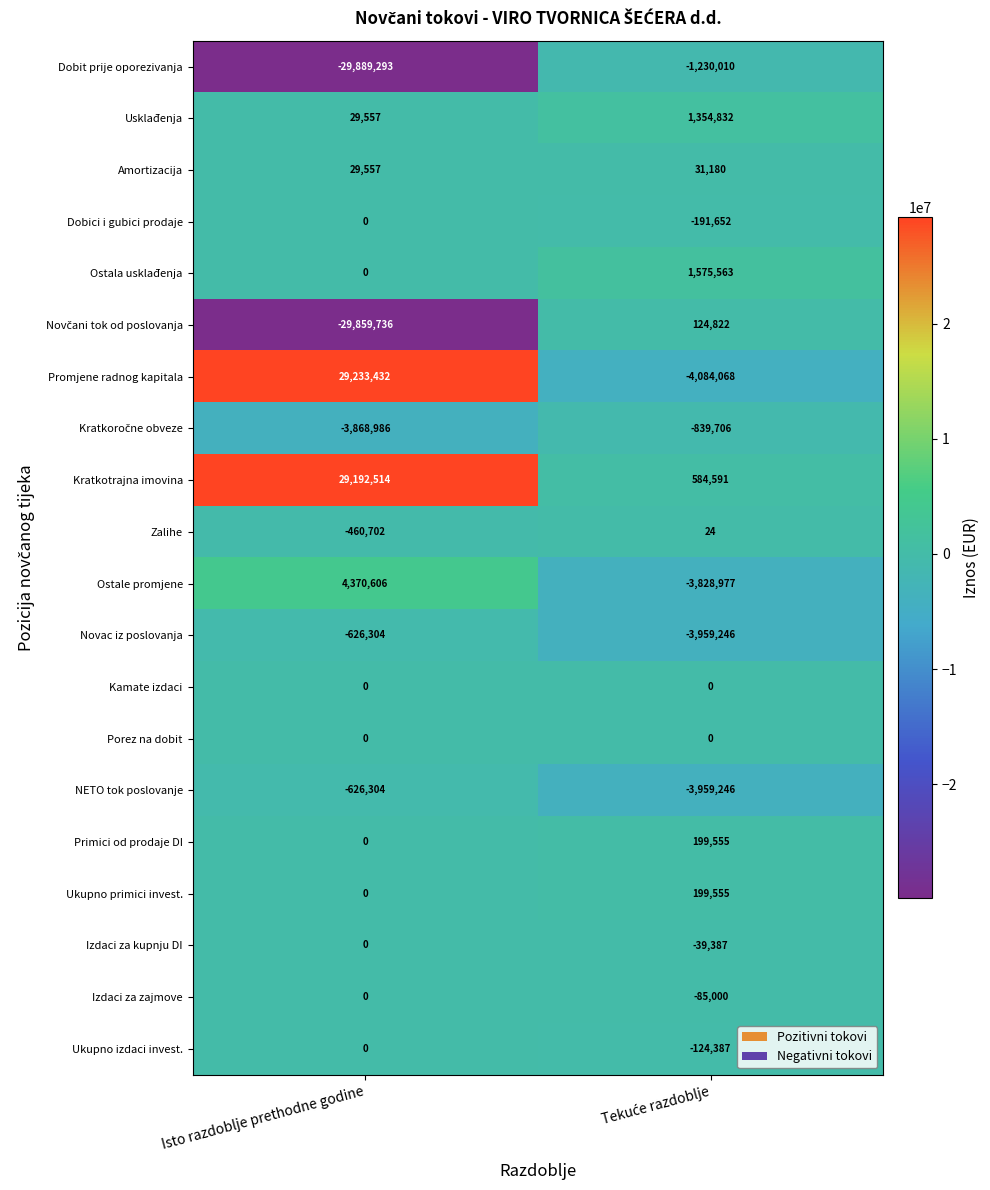

The value of Ostala usklađenja at Isto razdoblje prethodne godine is 0. True or false?

True